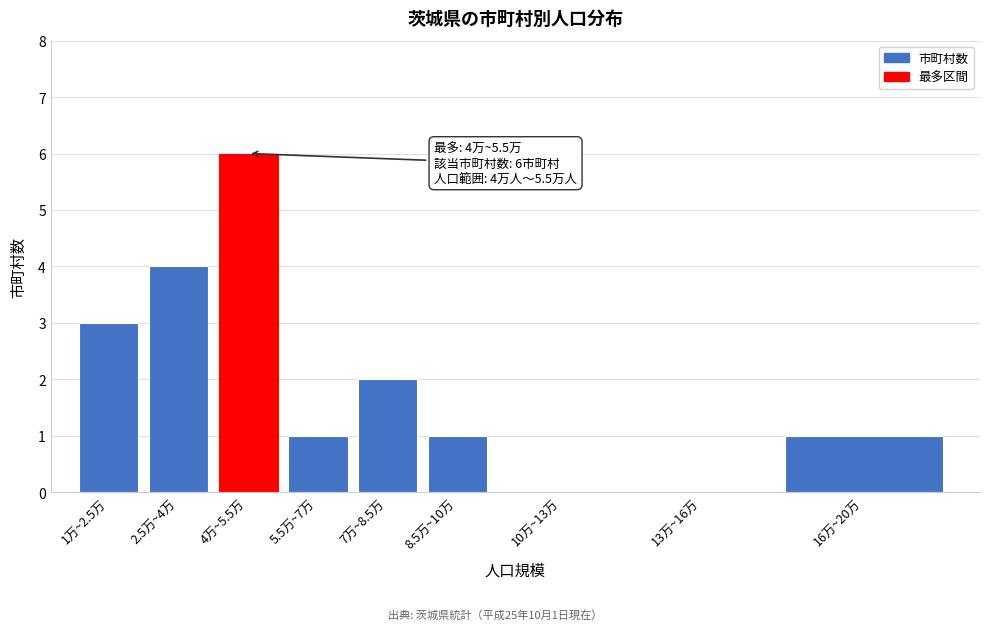

Reading left to right, transcribe all the data shown in this chart.

1万~2.5万=3	2.5万~4万=4	4万~5.5万=6	5.5万~7万=1	7万~8.5万=2	8.5万~10万=1	10万~13万=0	13万~16万=0	16万~20万=1